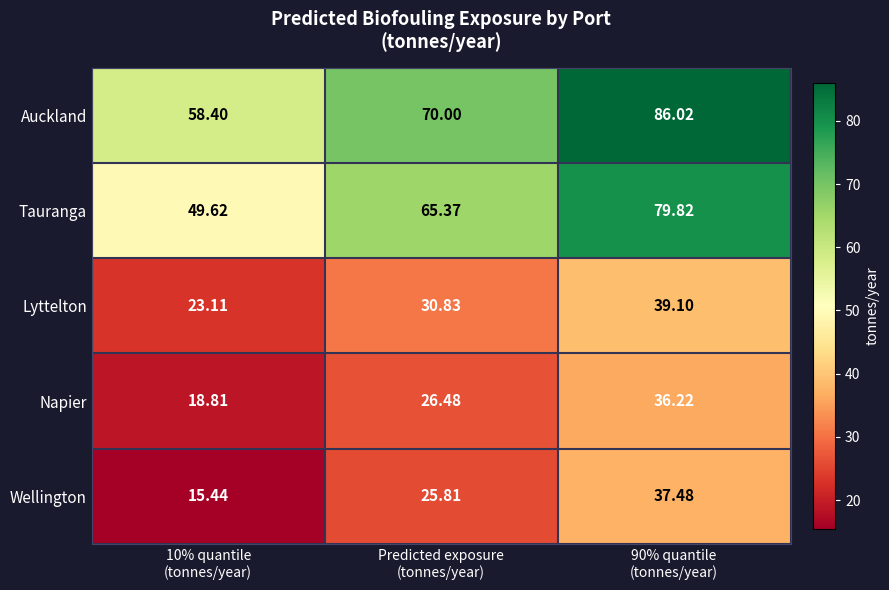

Which label corresponds to the smallest value in the chart?

10% quantile
(tonnes/year)